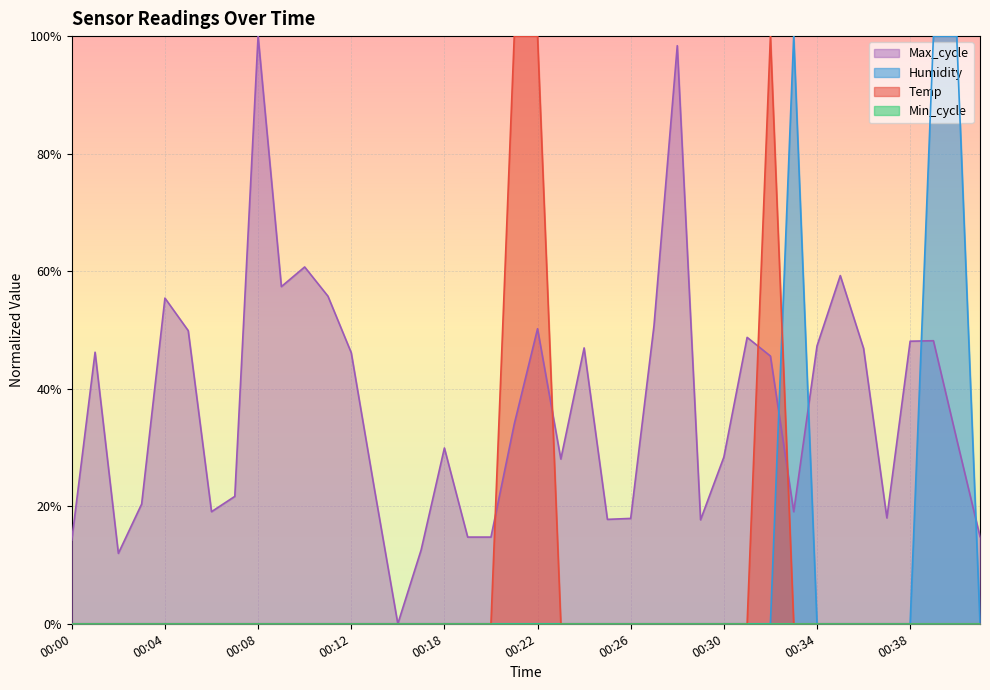

How many positive values does the Max_cycle series have?

39